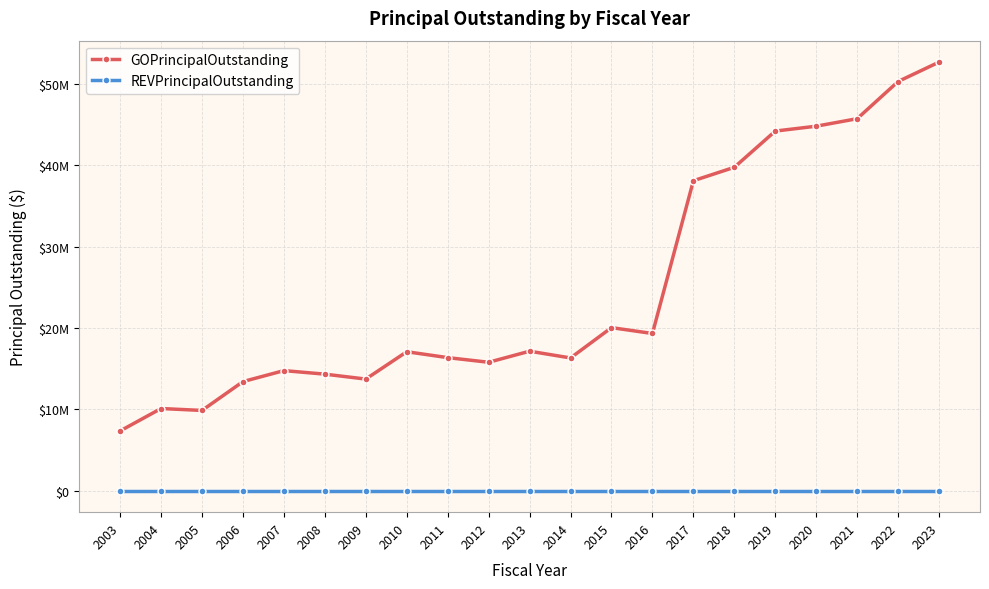

Is the value of GOPrincipalOutstanding at 2009 greater than the value of REVPrincipalOutstanding at 2013?

Yes